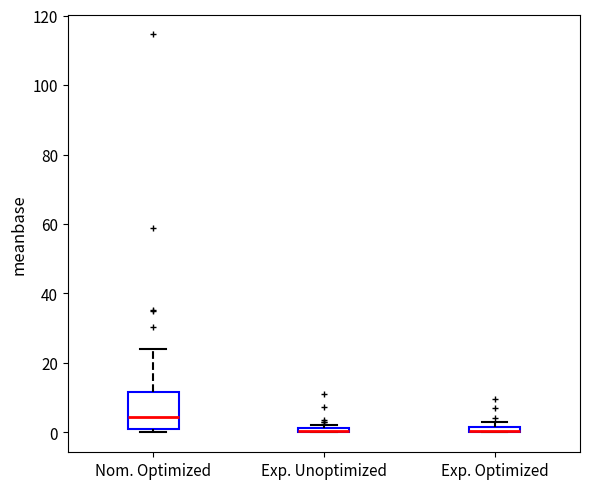

Which box is the tallest, from its lower edge to its upper edge?

Nom. Optimized